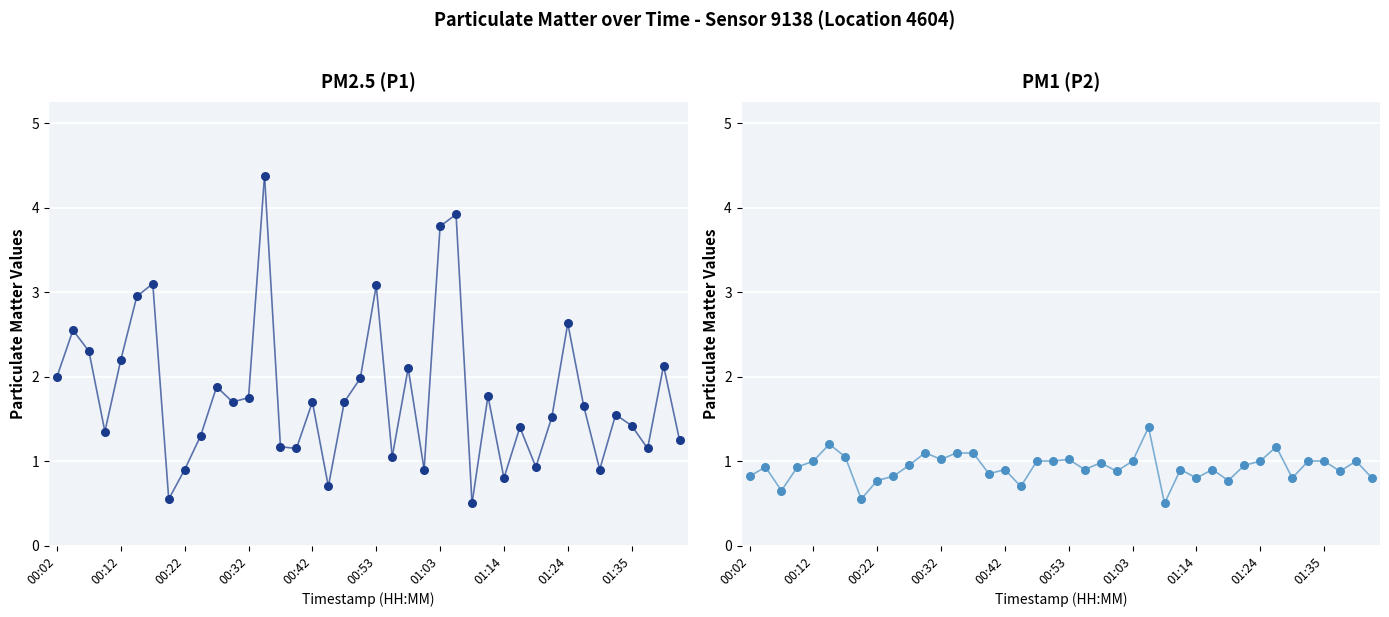

Which series has the widest spread of Y values?

P1